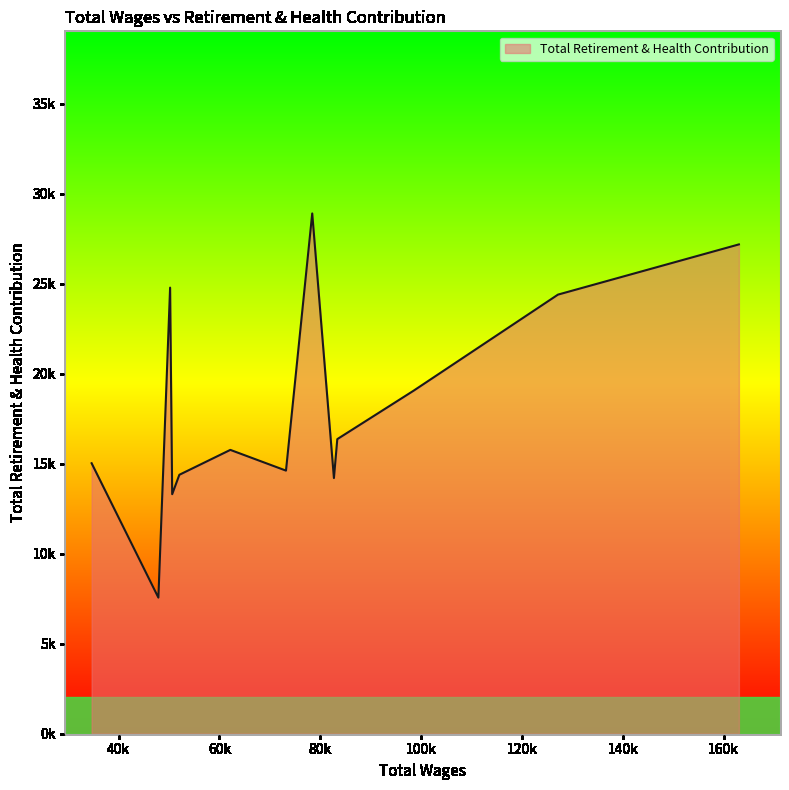

Reading right to left, what are all the values shown in this chart?

34662.0=15031	47904.0=7563	50226.0=24790	50640.0=13310	52058.0=14389	62170.0=15773	73208.0=14621	78412.0=28913	82715.0=14208	83383.0=16371	98542.0=19067	127149.0=24402	163029.0=27192